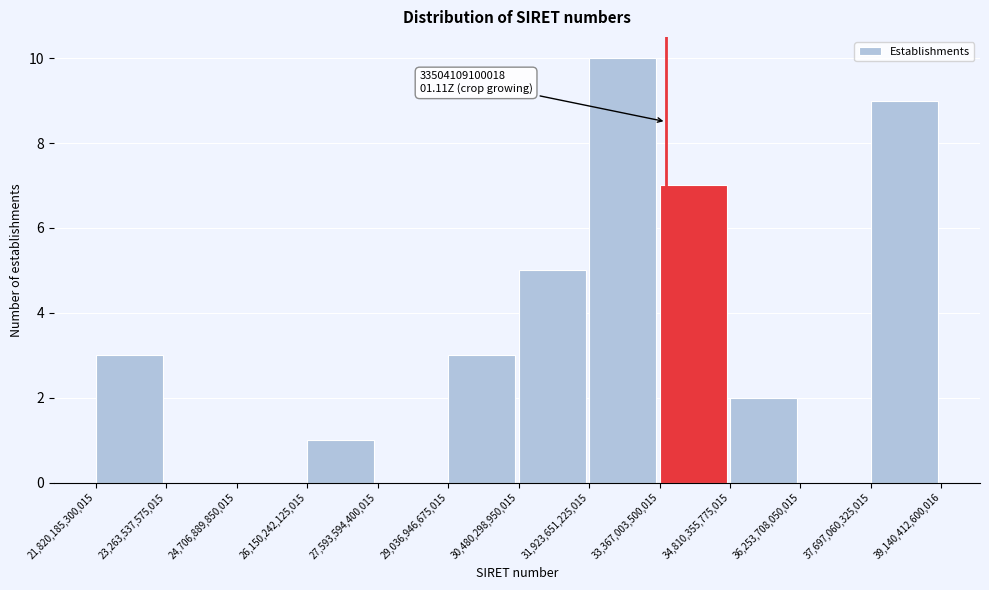

Over which range of the x-axis is the bar tallest?

31,923,651,225,015 to 33,367,003,500,015